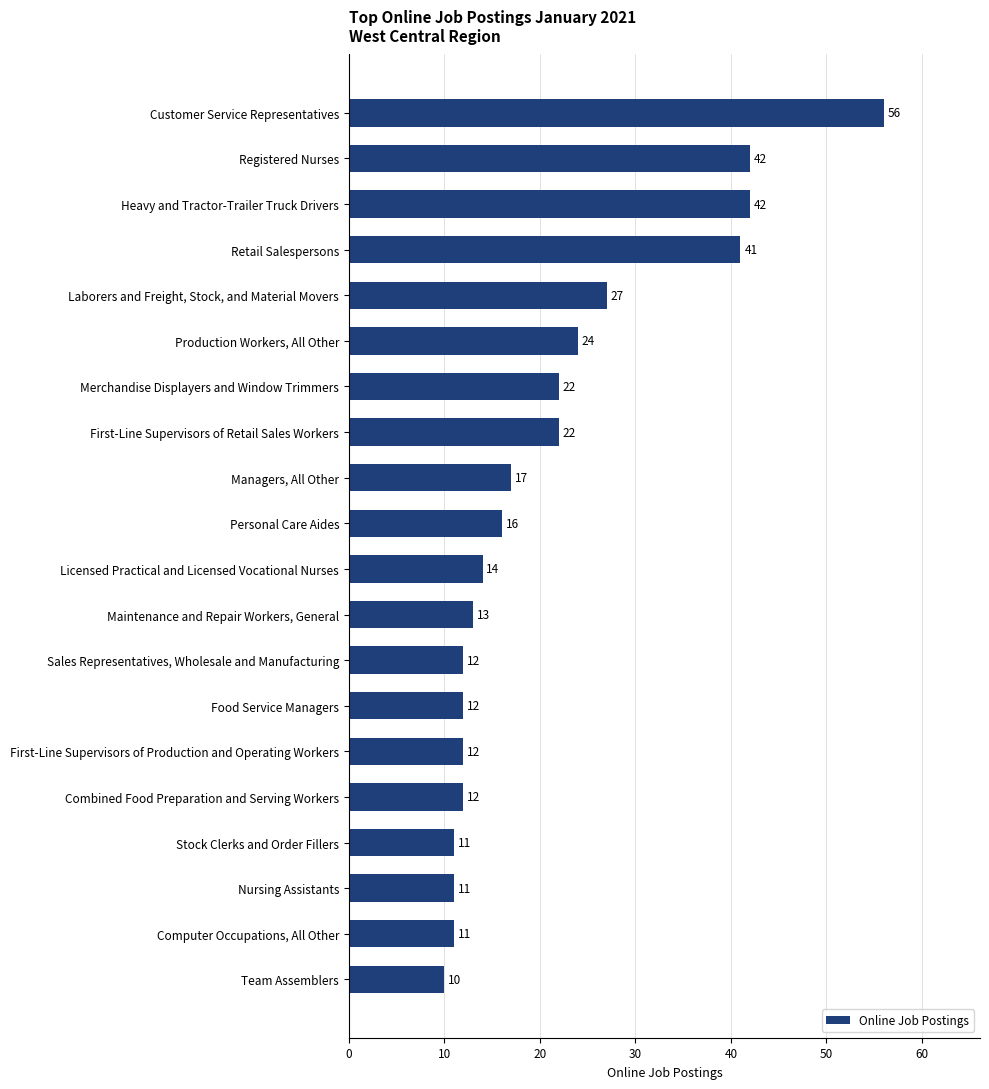

Count the number of data series in this chart.

1